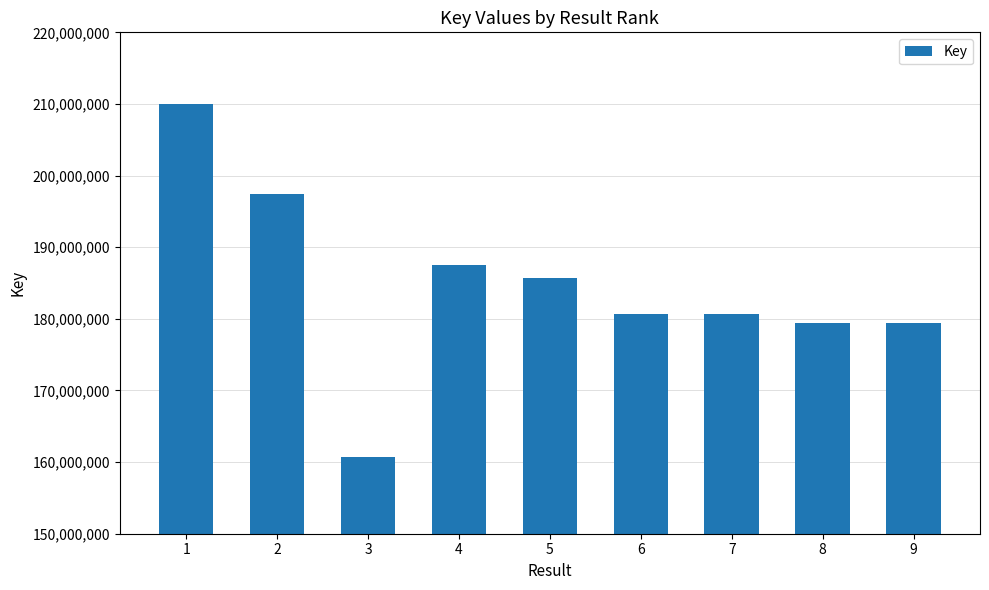

Which has a higher value, 7 or 4?

4